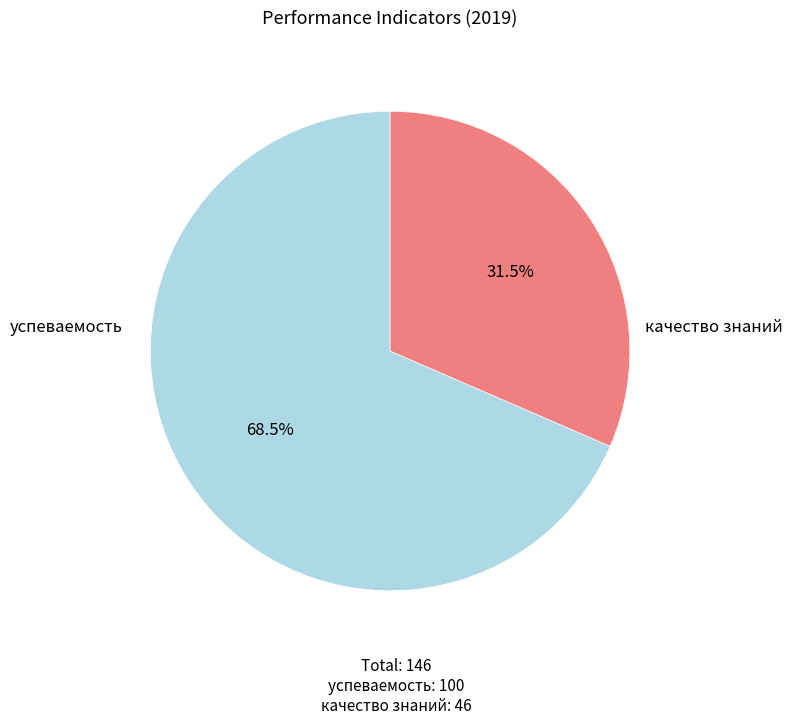

Is there any slice that represents more than half of the pie?

Yes